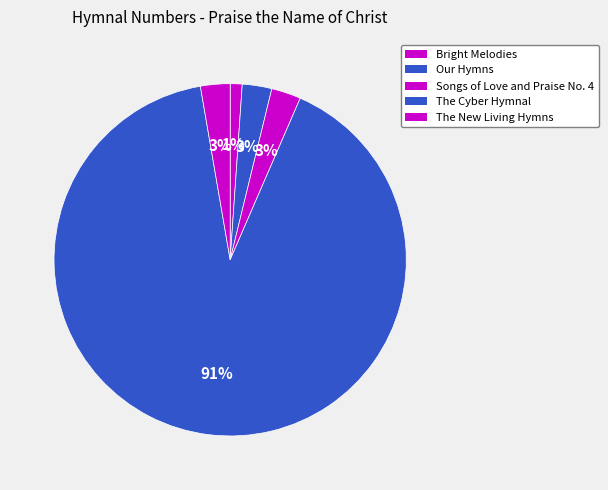

Count the number of slices in the pie.

5